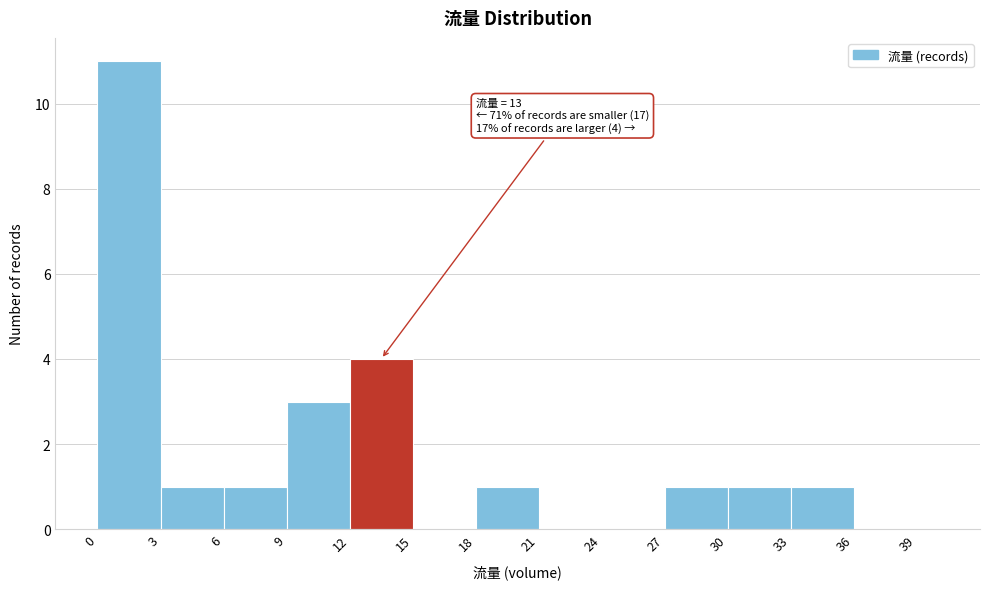

Around what value on the x-axis is the tallest bar? Give the approximate position of its centre, as read against the axis.

1.5